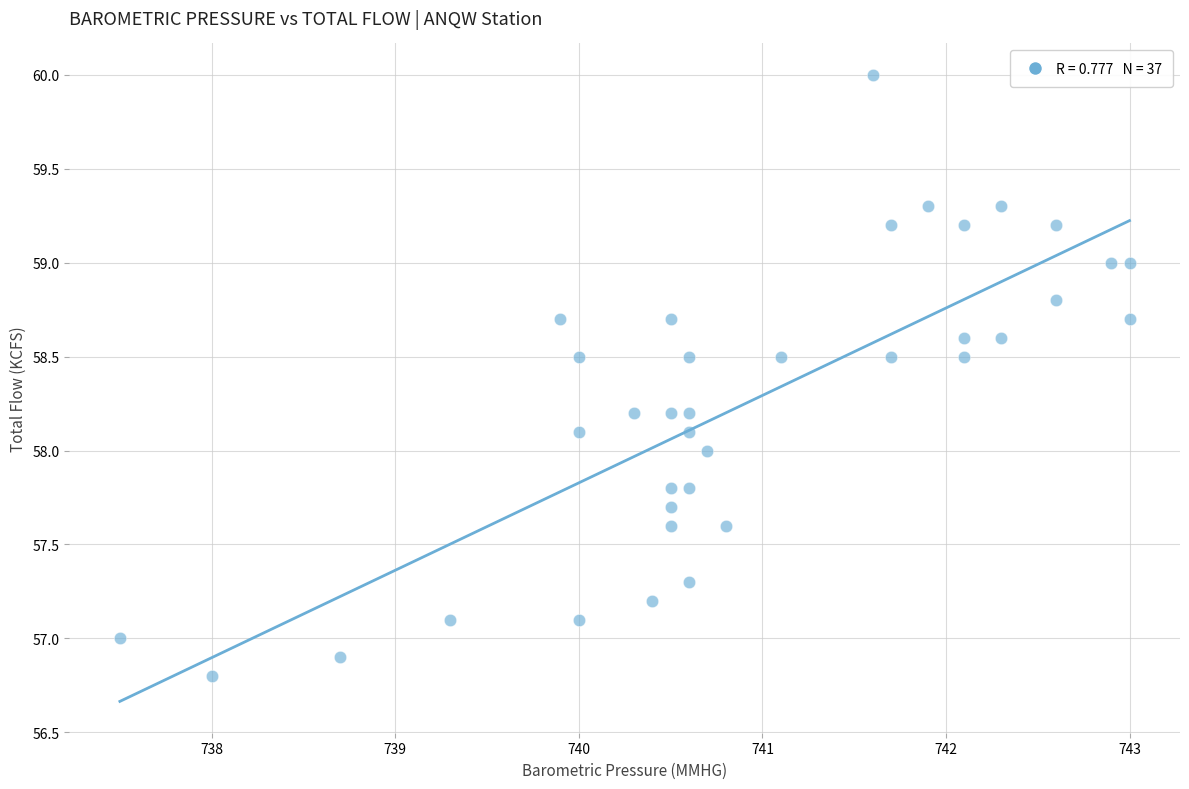

What is the range of Y values (max minus min)?

3.2